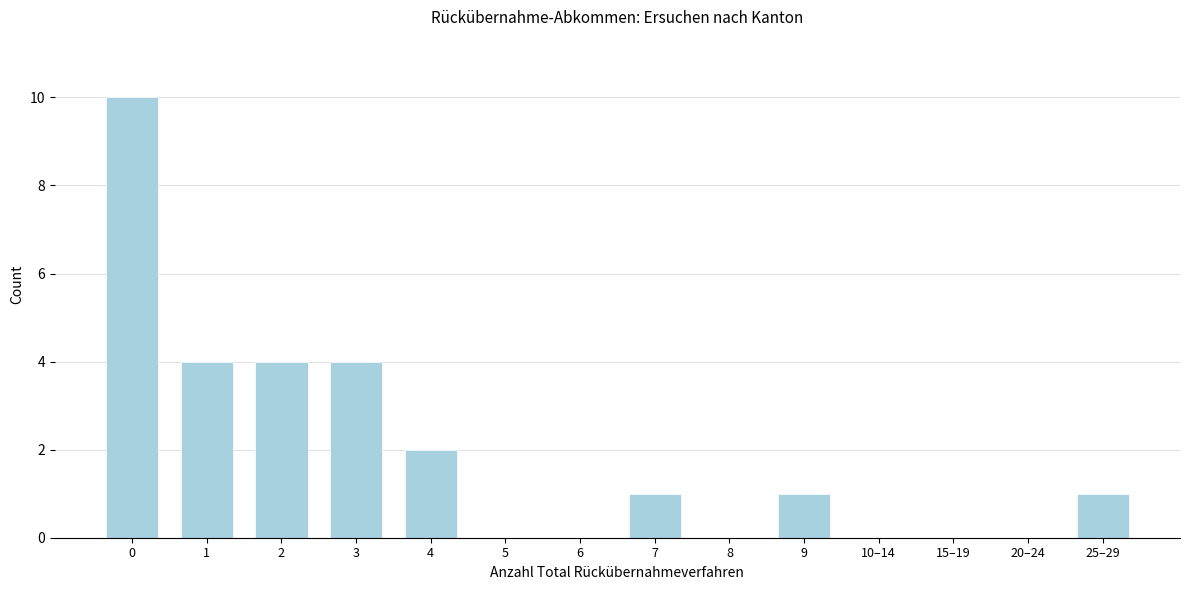

Reading left to right, list all the values displayed in this chart.

0=10	1=4	2=4	3=4	4=2	5=0	6=0	7=1	8=0	9=1	10–14=0	15–19=0	20–24=0	25–29=1